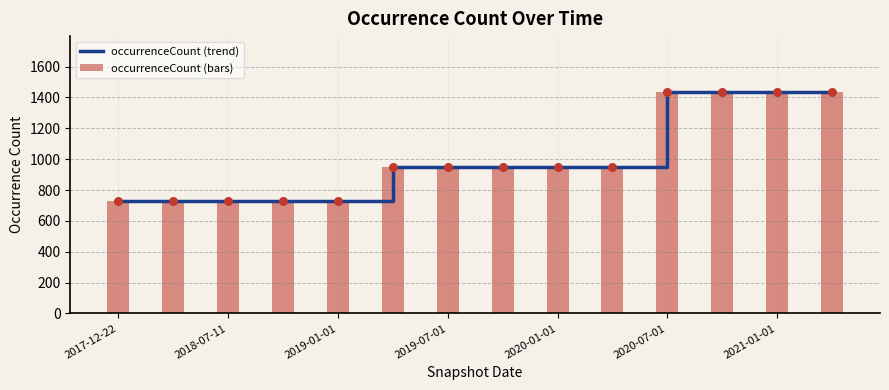

What is the average value of the occurrenceCount (bars) series?

1008